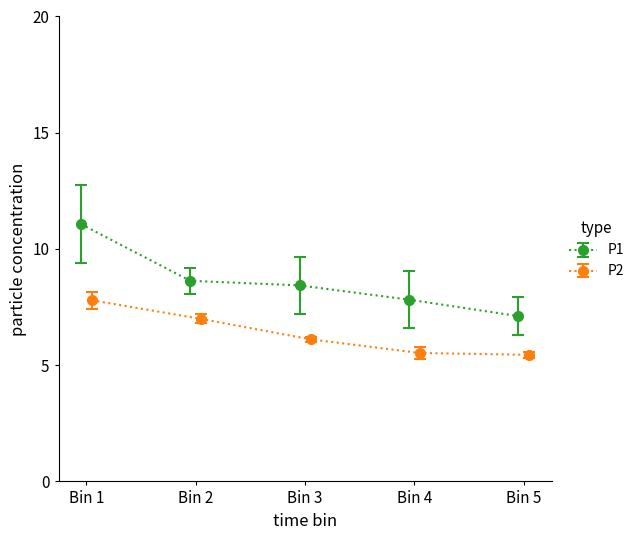

Between 00:00 and 00:12, which series saw the biggest shift?

P1